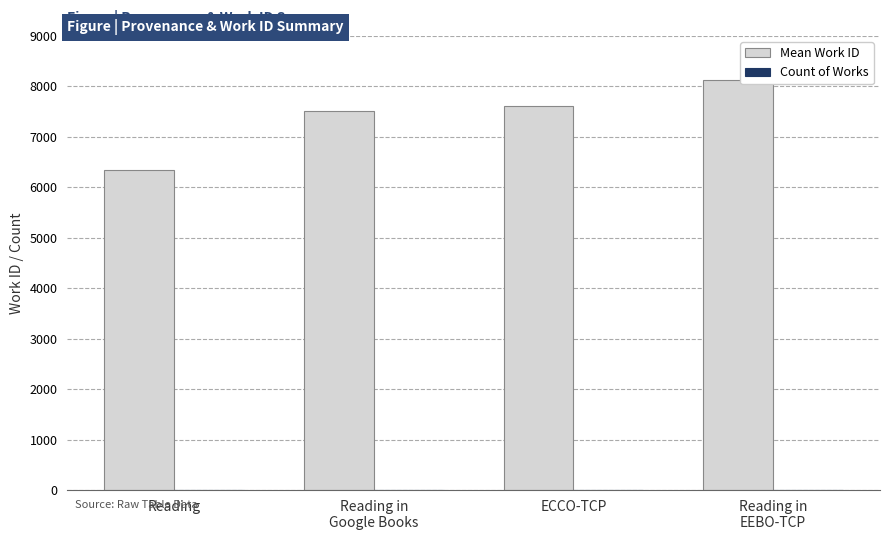

Which series has the largest total across all categories?

Mean Work ID